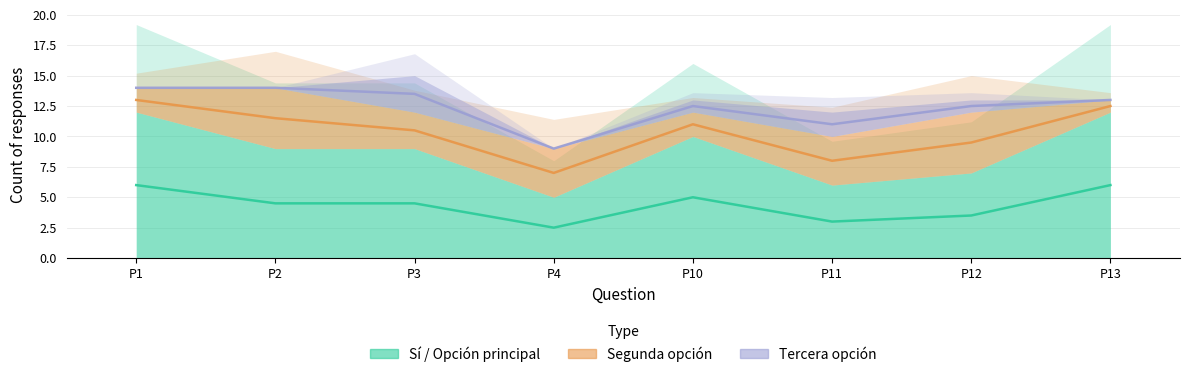

Count the Sí / Opción principal values in the range 7 to 12.

6